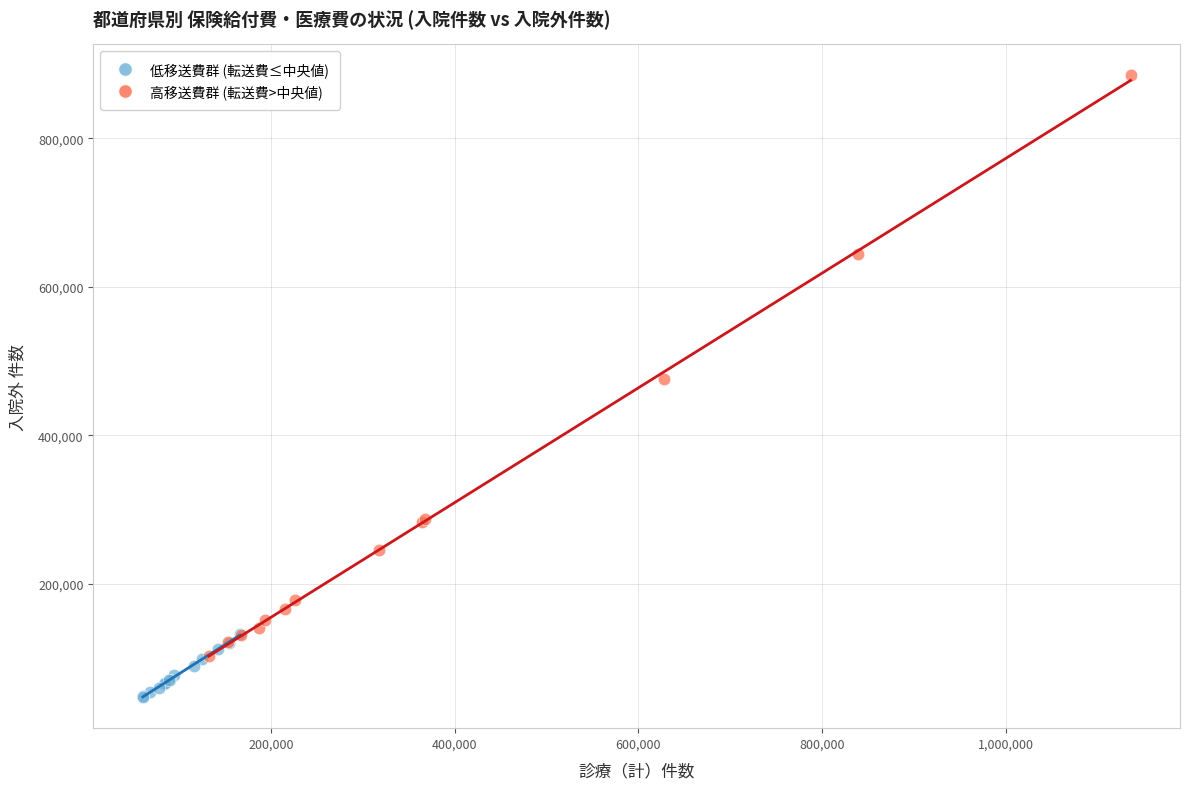

Which series reaches the maximum Y coordinate?

高移送費群 (転送費>中央値)